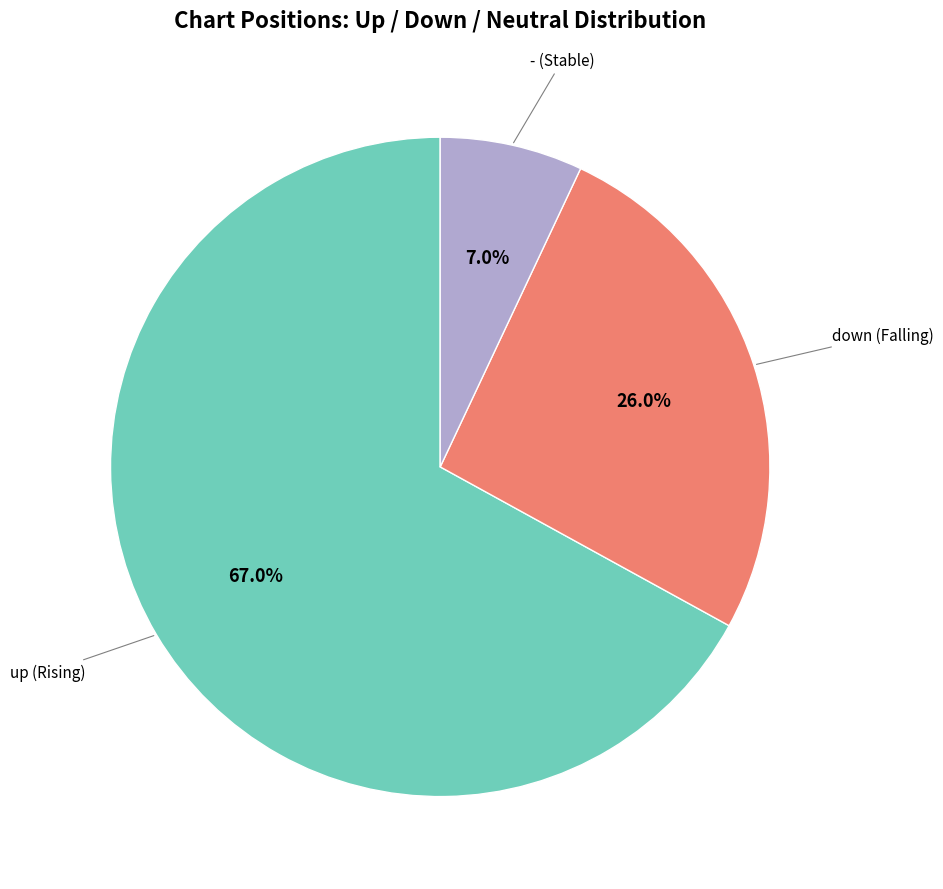

Is there a majority slice in this chart?

Yes